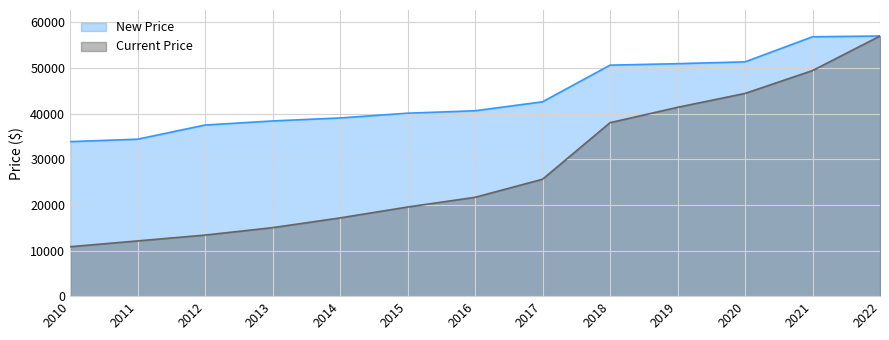

What is the total value across all series at 2010?

44698